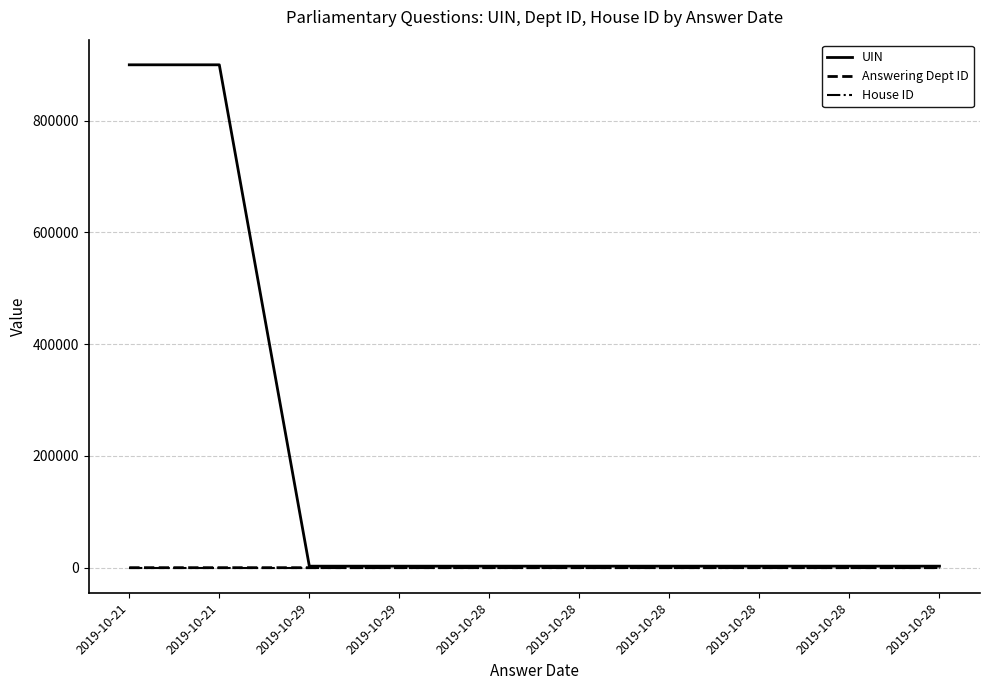

What is the difference between the maximum and minimum values in the Answering Dept ID series?

6